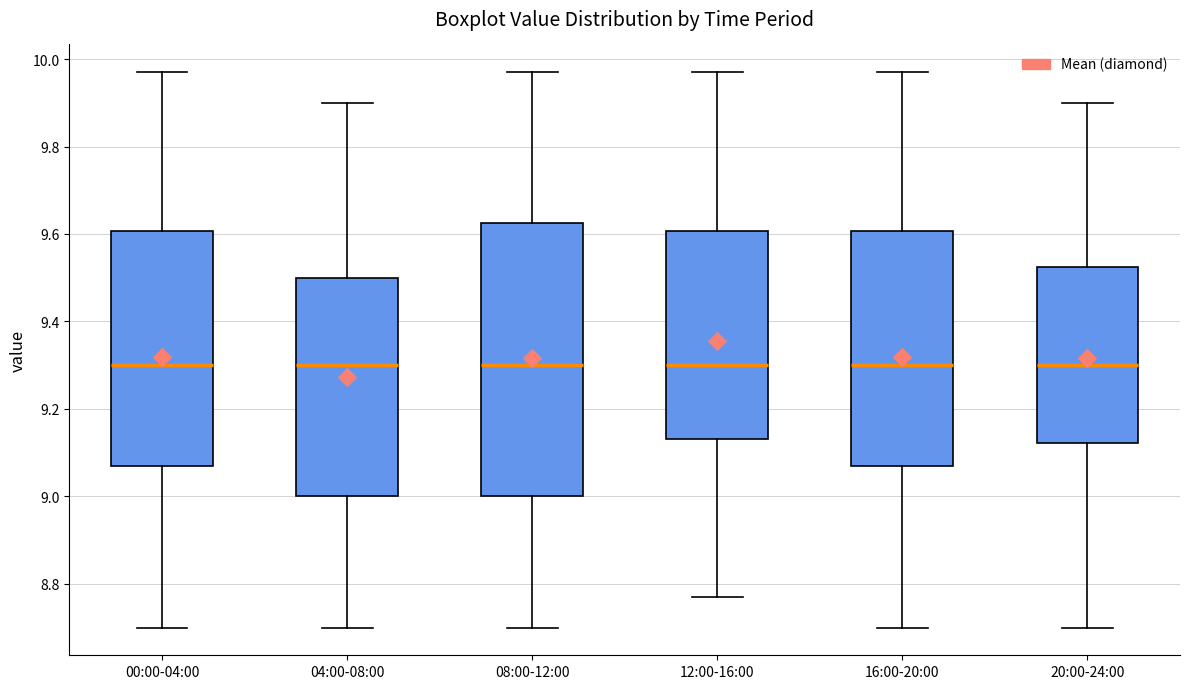

Where does the upper whisker of the box for 12:00-16:00 end on the y-axis? The values are not printed on the chart, so give them approximately, as read against the axis.

9.98